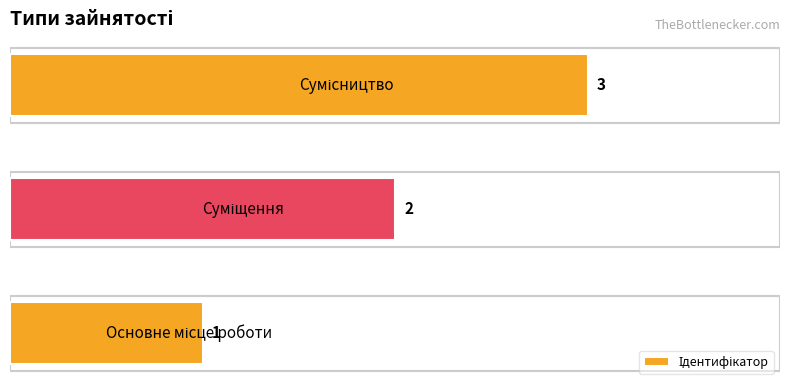

Count the values in the range 1 to 3.

3